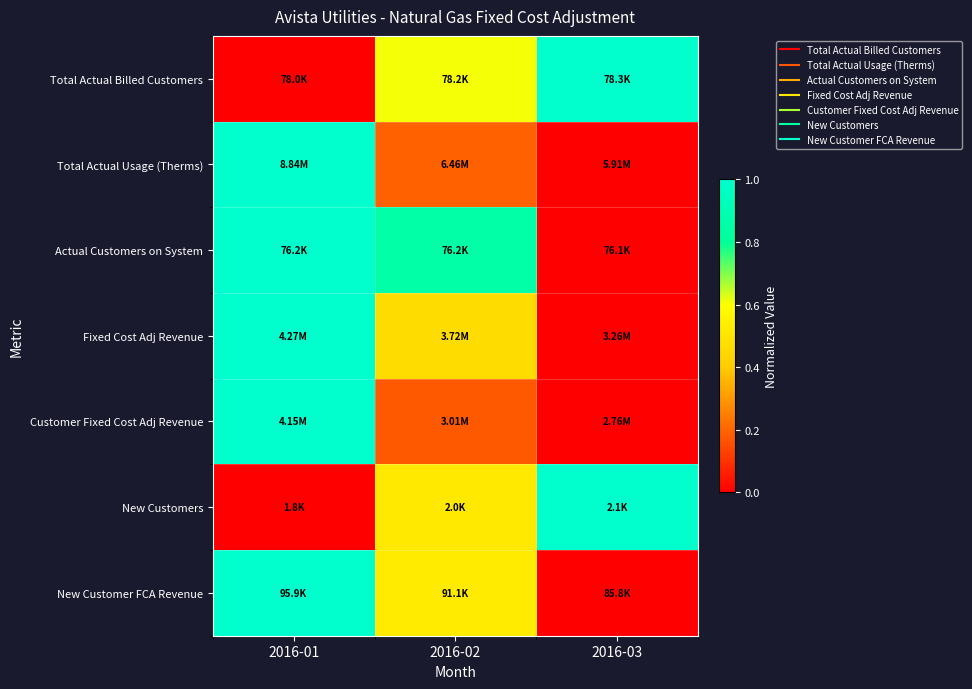

Reading right to left, transcribe all the data shown in this chart.

Total Actual Billed Customers: 2016-03=1.0	2016-02=0.6	2016-01=0.0
Total Actual Usage (Therms): 2016-03=0.0	2016-02=0.2	2016-01=1.0
Actual Customers on System: 2016-03=0.0	2016-02=0.9	2016-01=1.0
Fixed Cost Adj Revenue: 2016-03=0.0	2016-02=0.5	2016-01=1.0
Customer Fixed Cost Adj Revenue: 2016-03=0.0	2016-02=0.2	2016-01=1.0
New Customers: 2016-03=1.0	2016-02=0.5	2016-01=0.0
New Customer FCA Revenue: 2016-03=0.0	2016-02=0.5	2016-01=1.0